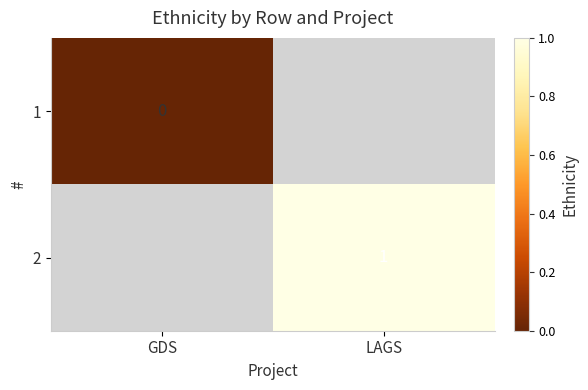

Is the value of 1 at GDS greater than the value of 2 at LAGS?

No